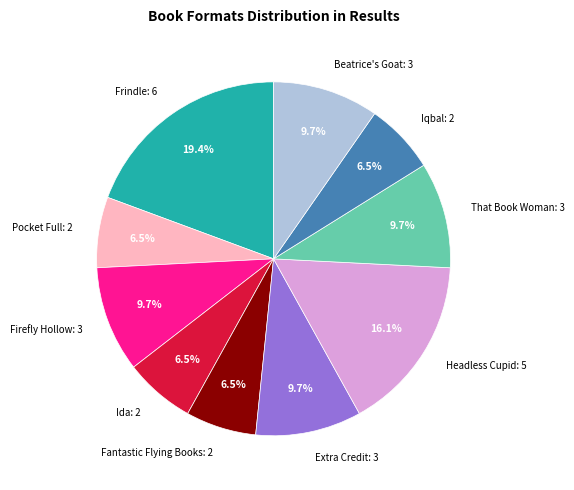

Which slice is the largest?

Frindle: 6